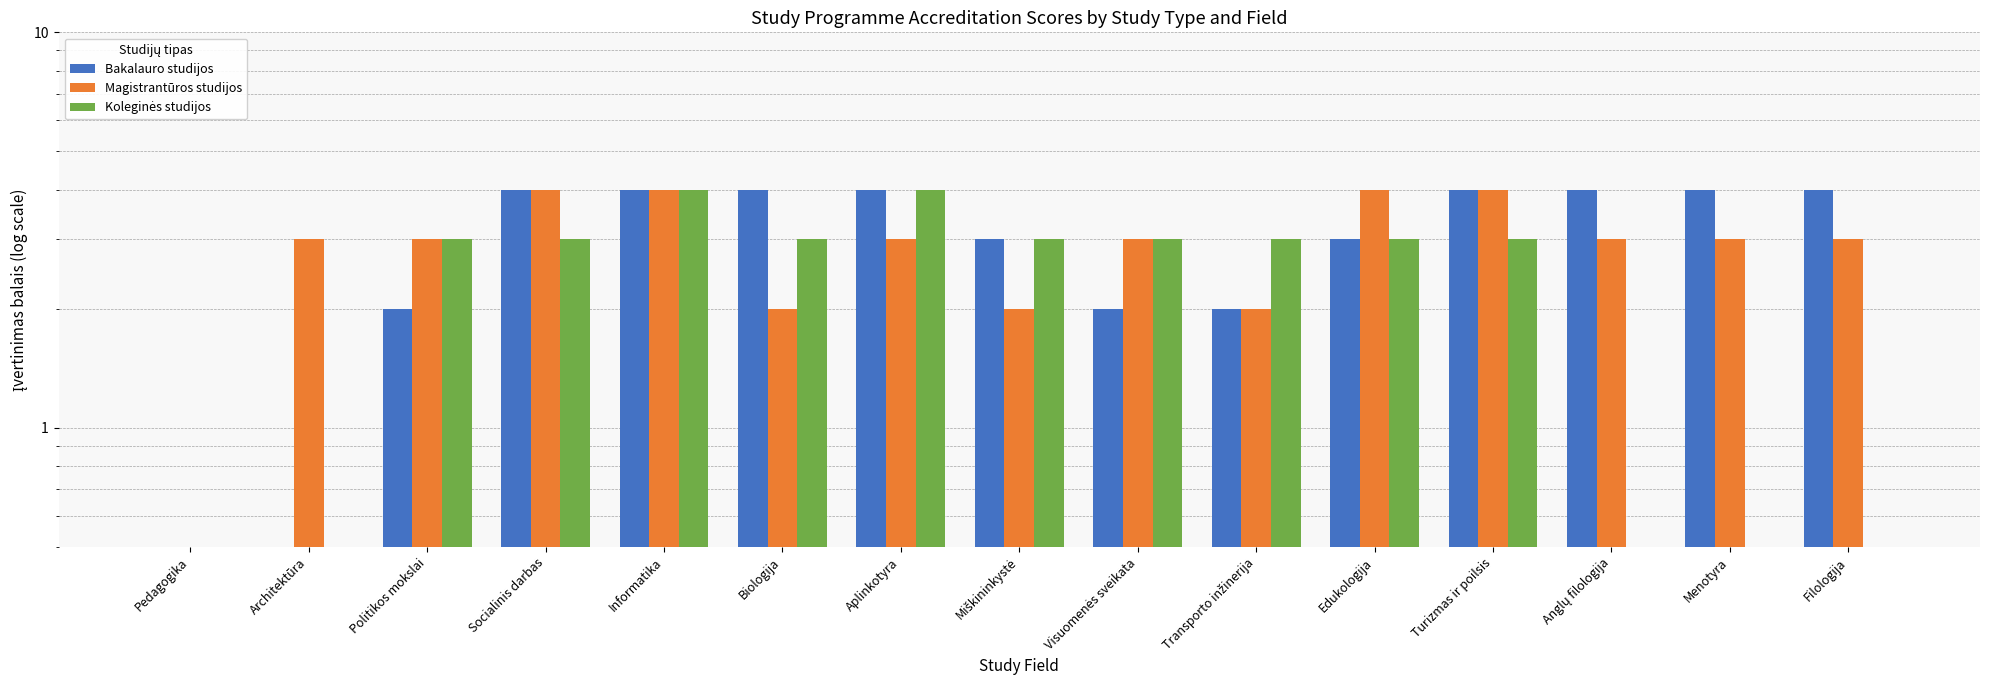

How many groups of bars are there?

15